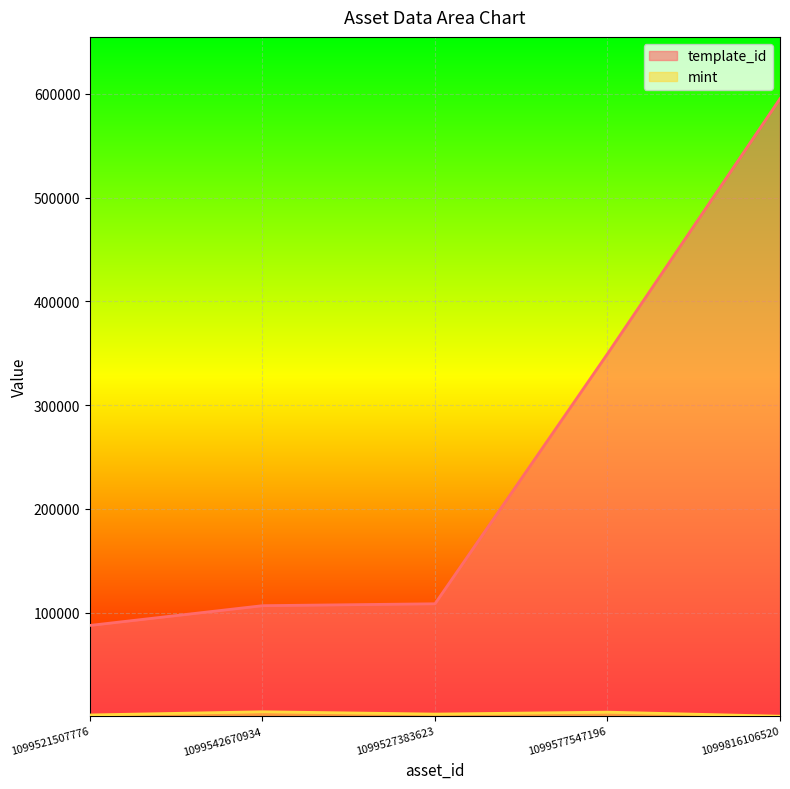

True or false: mint has a value of 2125 at 1099527383623.

True